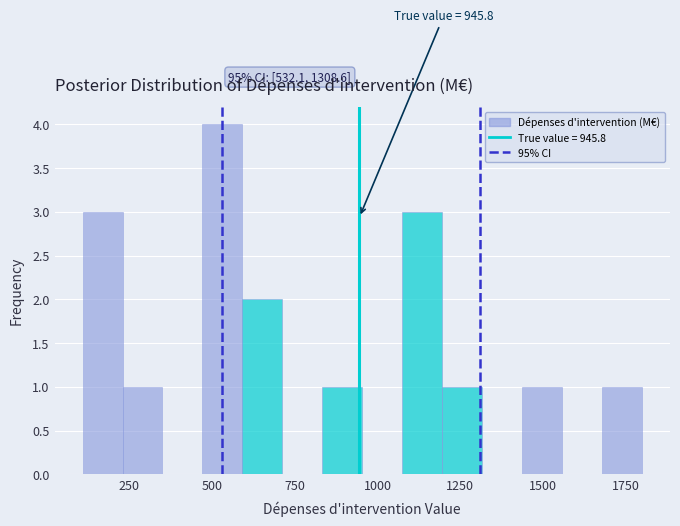

Around what value on the x-axis is the tallest bar? Give the approximate position of its centre, as read against the axis.

550